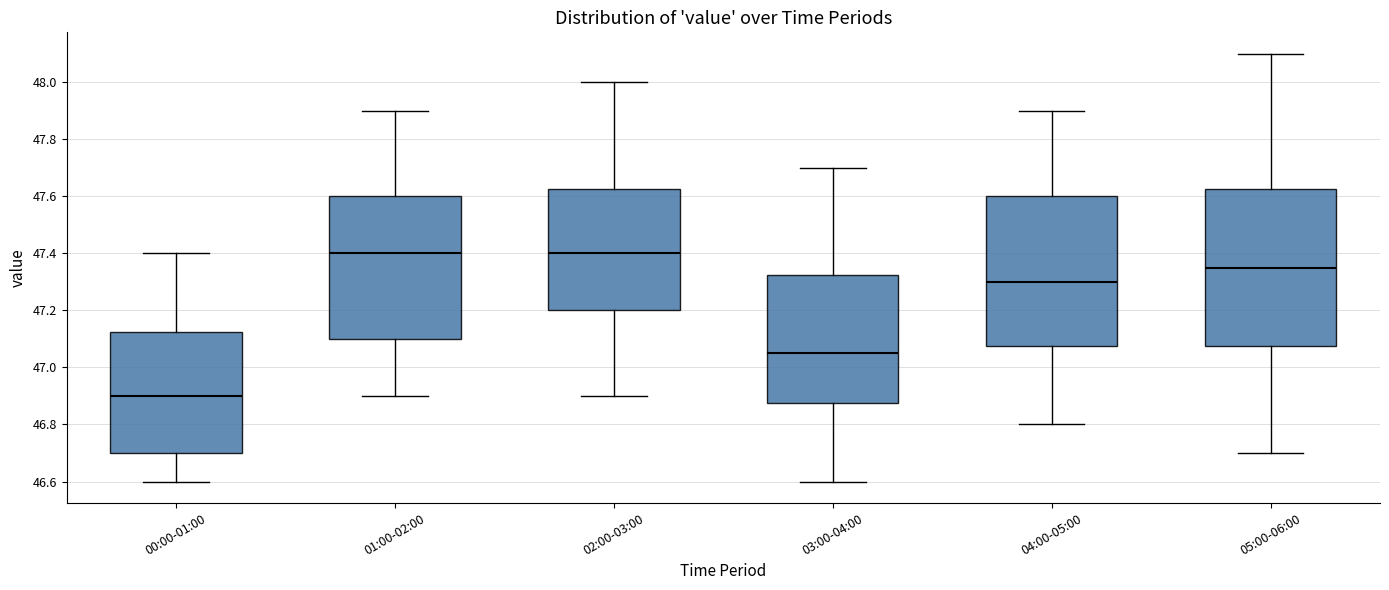

Where does the lower whisker of the box for 04:00-05:00 end on the y-axis? The values are not printed on the chart, so give them approximately, as read against the axis.

46.80